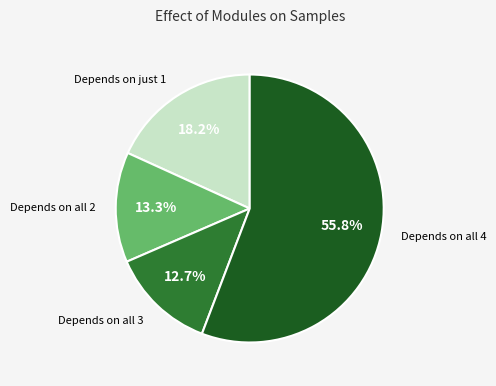

Is there any slice that represents more than half of the pie?

Yes